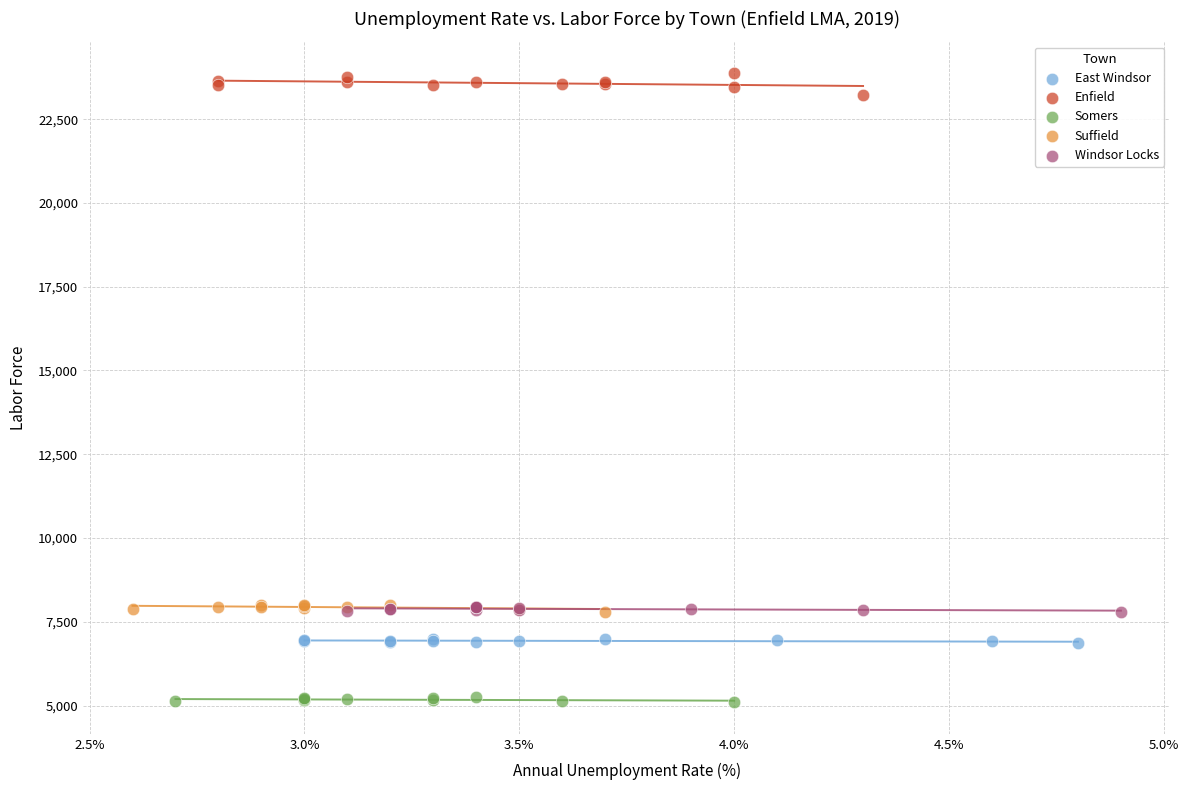

Which series reaches the maximum Y coordinate?

Enfield